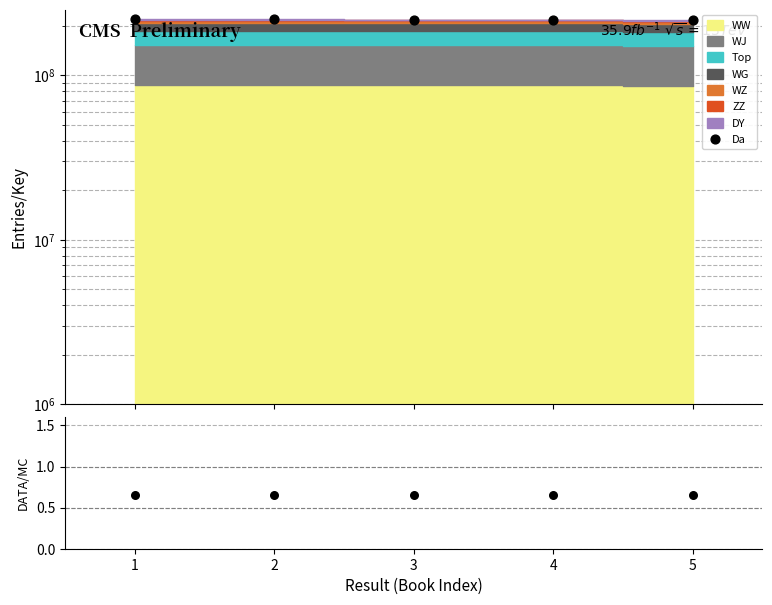

At how many categories does at least one series exceed 102176136?

5